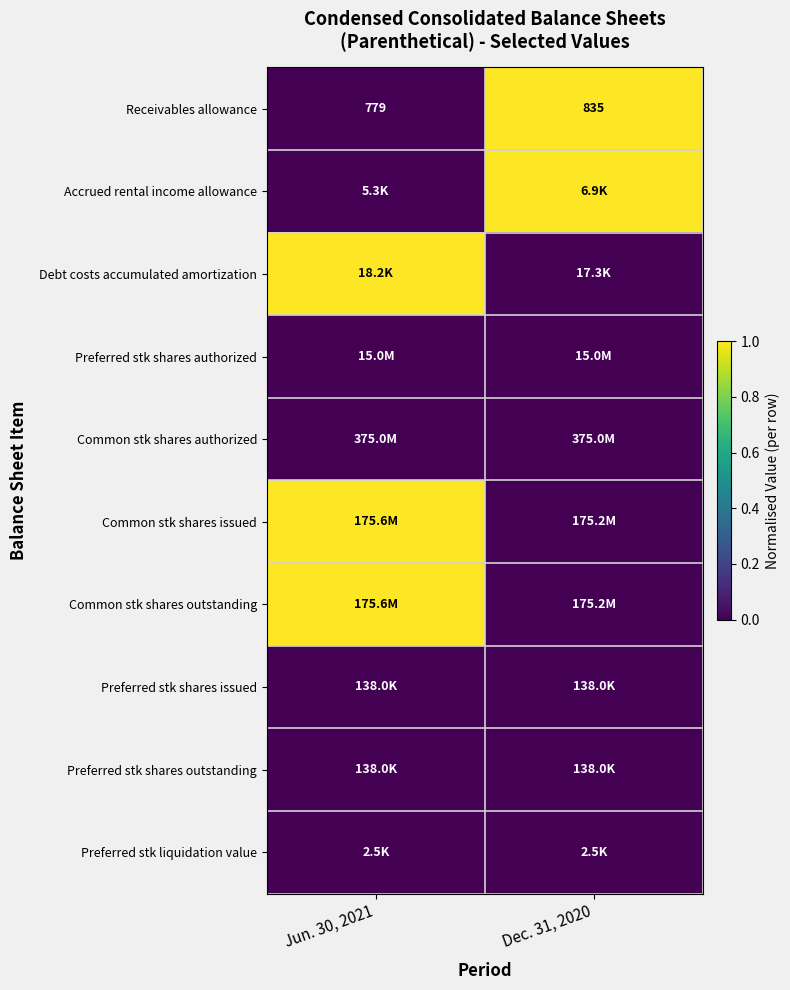

Read the Receivables allowance value at Jun. 30, 2021, to the nearest 10.

780